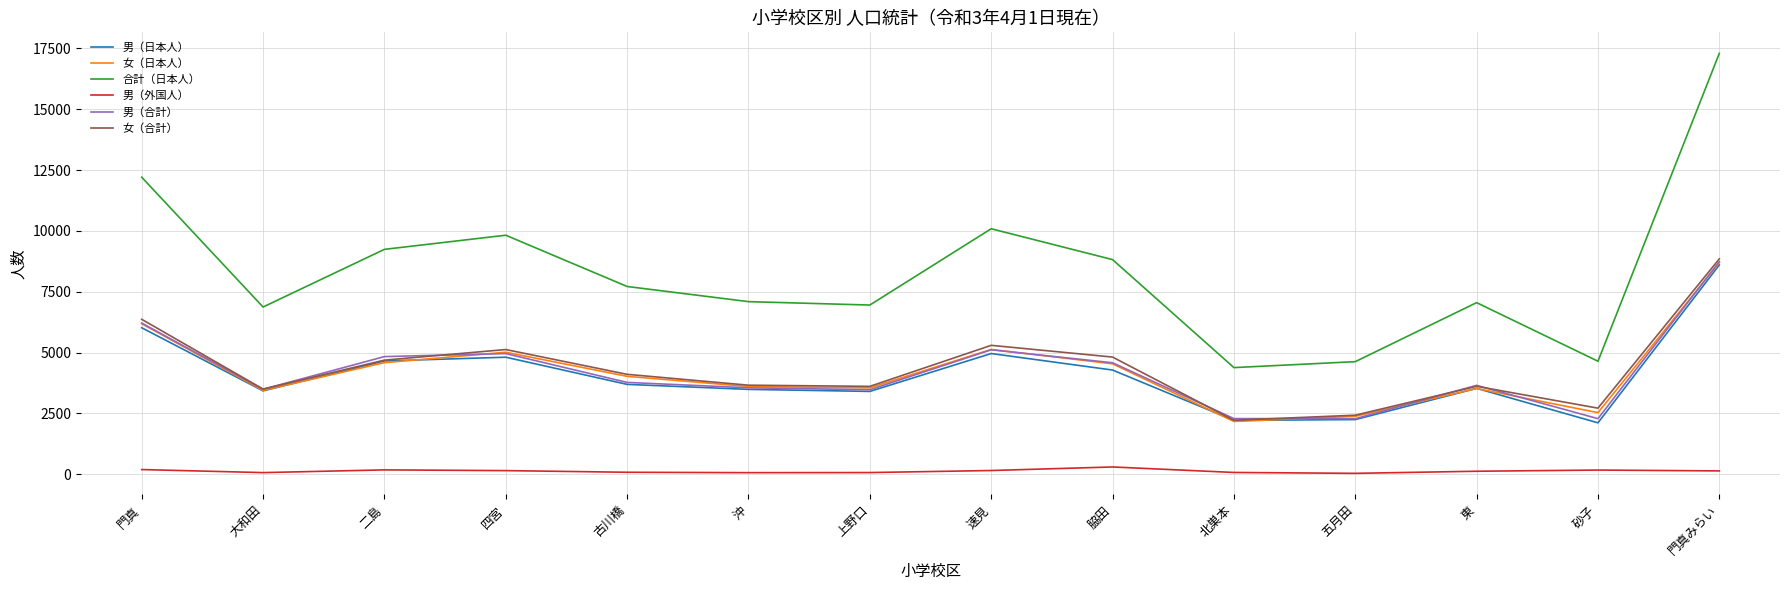

Which series has the largest total across all categories?

合計（日本人）